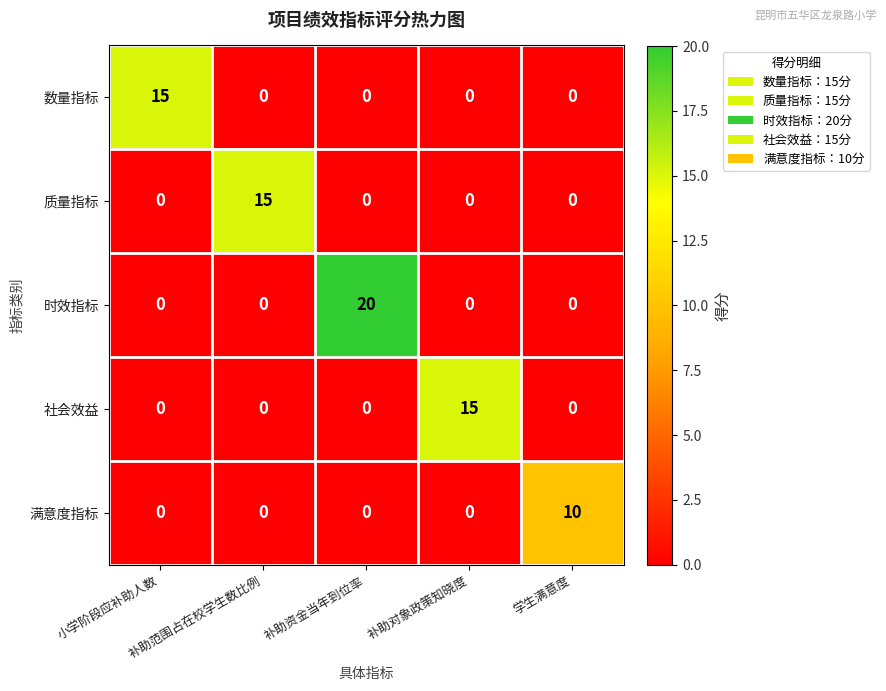

Which series has the largest total across all categories?

时效指标